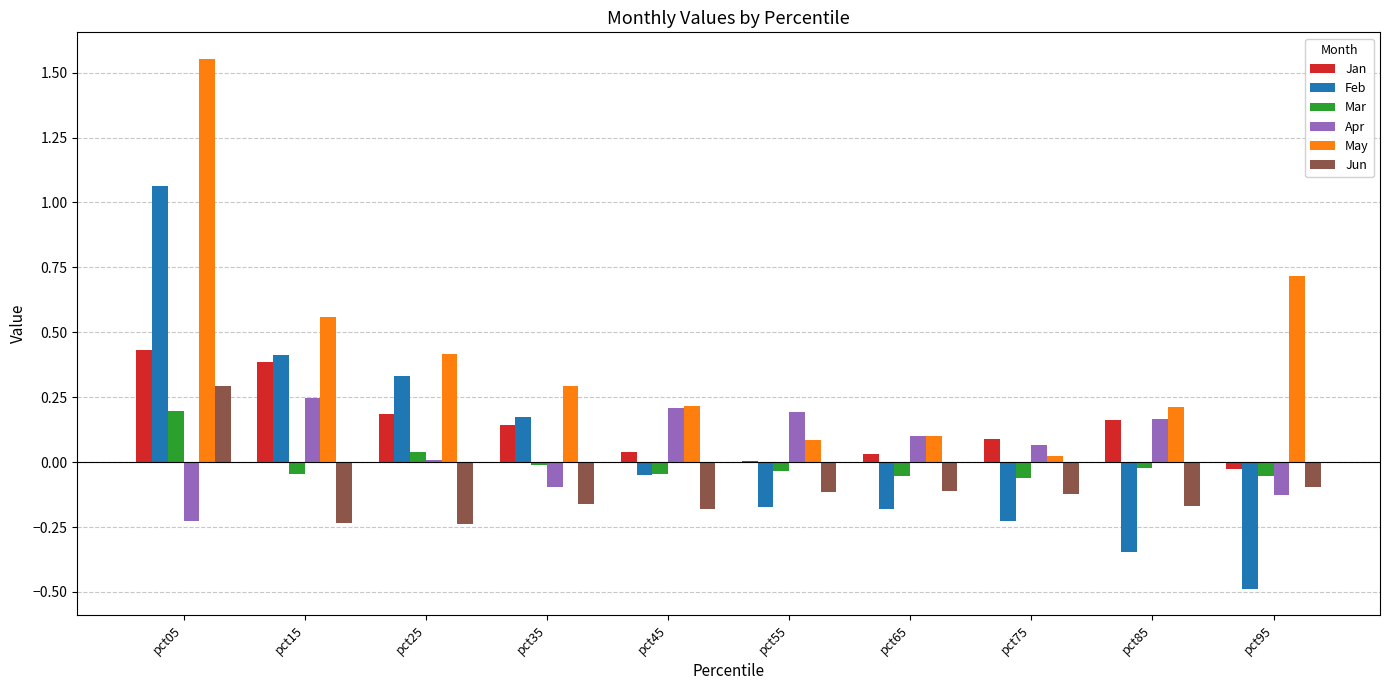

What is the sum of all May values?

4.2